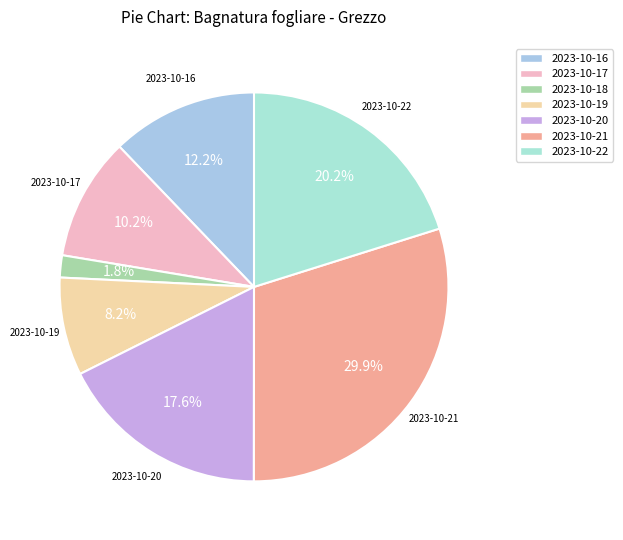

Is there any slice that represents more than half of the pie?

No